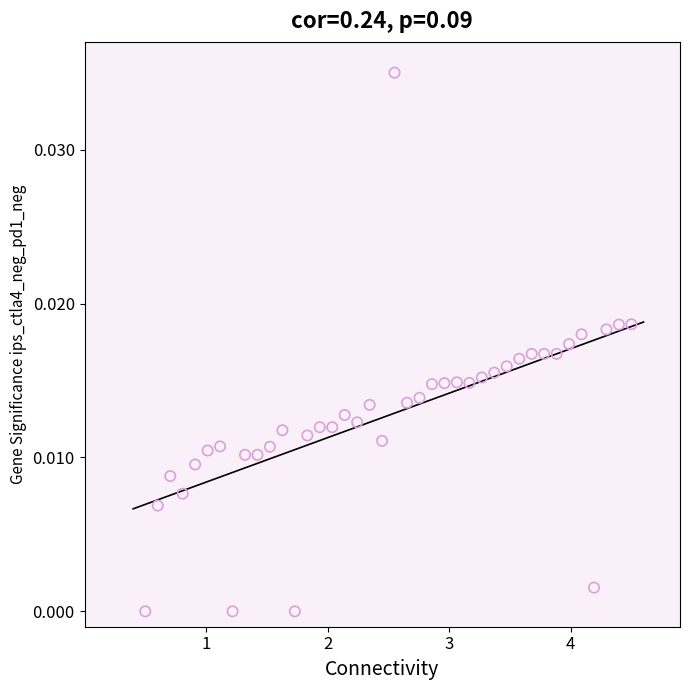

What is the range of X values (max minus min)?

4.0